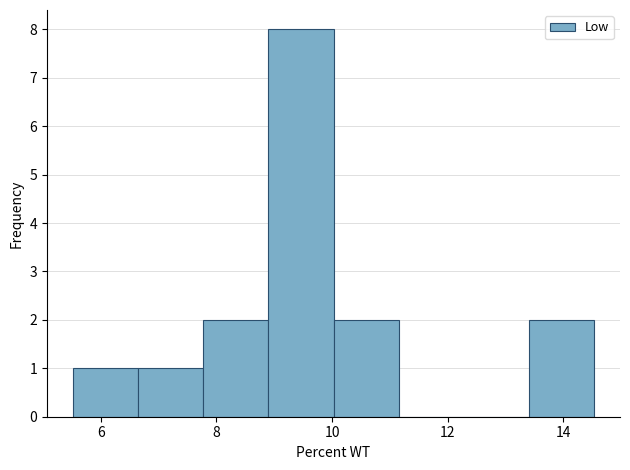

How tall is the bar that spans 7.8 to 8.8 on the x-axis? Neither the bar edges nor the heights are printed on the chart, so give them approximately, as read against the axes.

2